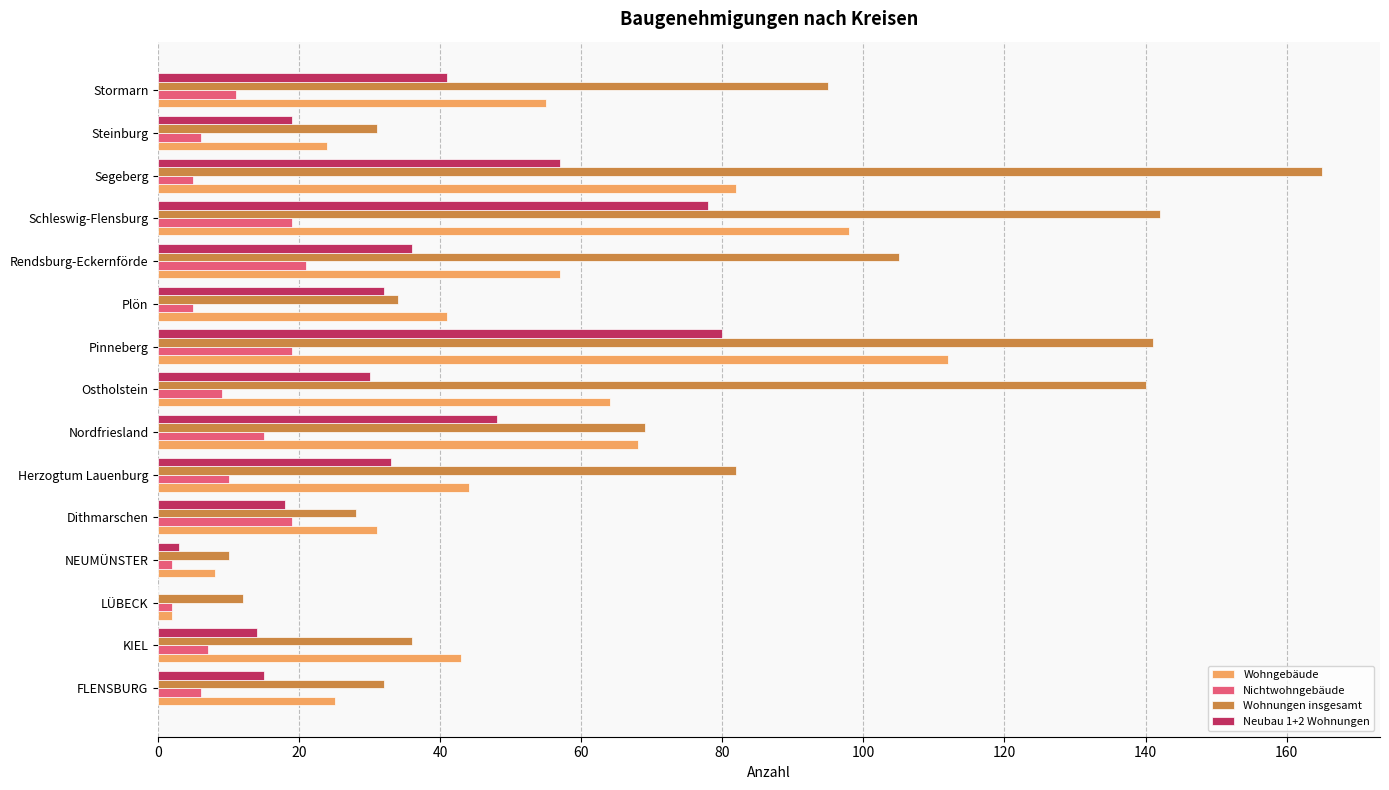

The value of Wohnungen insgesamt at FLENSBURG is 32. True or false?

True